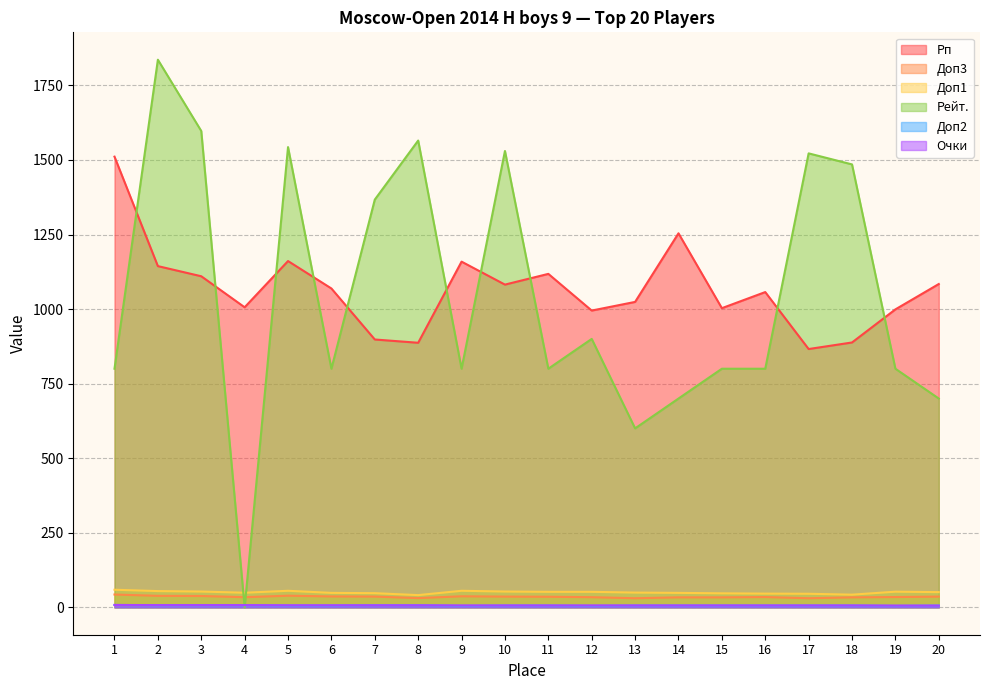

Reading left to right, transcribe all the data shown in this chart.

Рп: 1=1511.0	2=1144.0	3=1110.0	4=1006.0	5=1161.0	6=1069.0	7=898.0	8=887.0	9=1159.0	10=1082.0	11=1118.0	12=995.0	13=1024.0	14=1254.0	15=1003.0	16=1057.0	17=866.0	18=888.0	19=999.0	20=1084.0
Доп3: 1=43.0	2=38.5	3=38.0	4=34.0	5=39.0	6=36.5	7=36.0	8=31.0	9=37.0	10=36.0	11=35.5	12=34.0	13=30.5	14=33.5	15=33.5	16=34.5	17=30.5	18=33.5	19=34.5	20=36.0
Доп1: 1=59.0	2=54.5	3=53.0	4=49.0	5=55.5	6=48.5	7=47.5	8=41.0	9=55.5	10=53.0	11=52.0	12=52.0	13=49.5	14=48.5	15=47.0	16=46.0	17=45.5	18=42.5	19=52.5	20=51.0
Рейт.: 1=800.0	2=1836.0	3=1597.0	4=0.0	5=1543.0	6=800.0	7=1367.0	8=1565.0	9=800.0	10=1530.0	11=800.0	12=900.0	13=600.0	14=700.0	15=800.0	16=800.0	17=1522.0	18=1485.0	19=800.0	20=700.0
Доп2: 1=8.0	2=7.0	3=7.0	4=7.0	5=6.0	6=6.0	7=7.0	8=7.0	9=5.0	10=6.0	11=6.0	12=5.0	13=6.0	14=6.0	15=6.0	16=6.0	17=6.0	18=6.0	19=5.0	20=6.0
Очки: 1=8.0	2=7.5	3=7.5	4=7.5	5=7.0	6=7.0	7=7.0	8=7.0	9=6.5	10=6.5	11=6.5	12=6.5	13=6.5	14=6.5	15=6.5	16=6.5	17=6.5	18=6.5	19=6.0	20=6.0